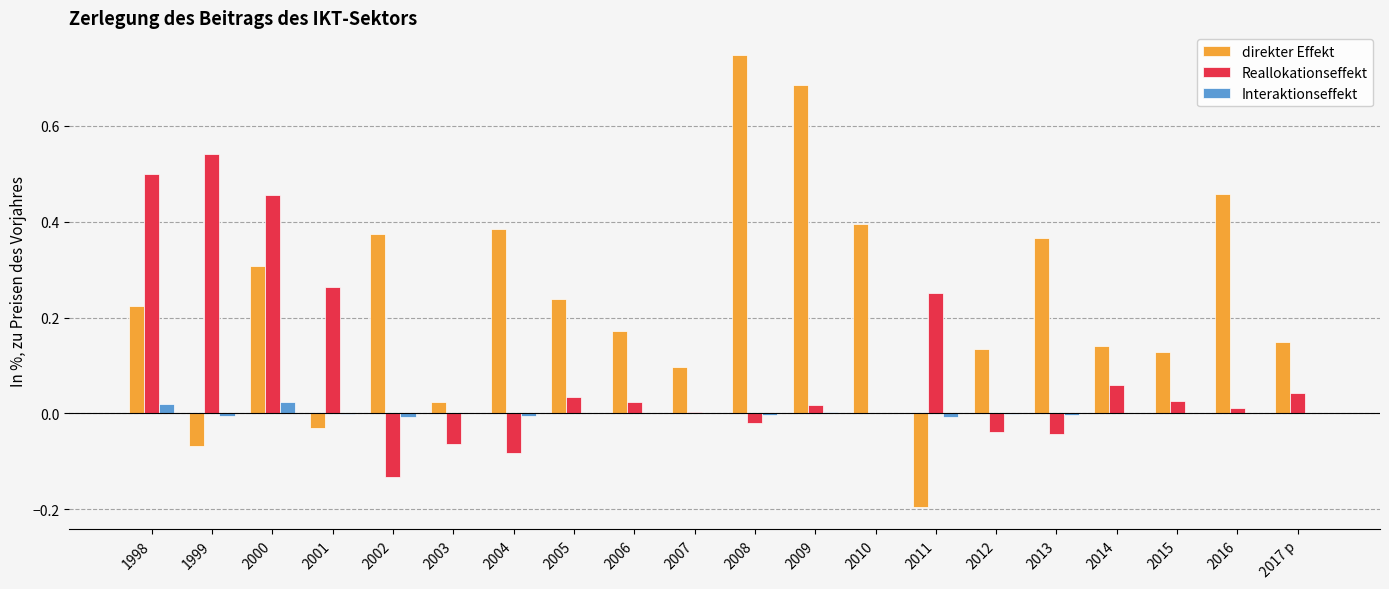

How many data points in direkter Effekt are above 0?

17